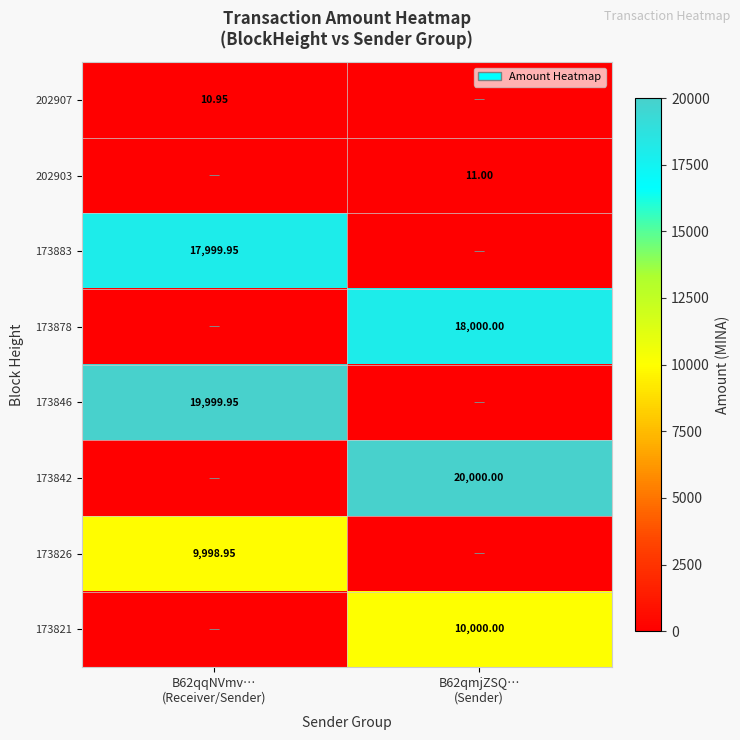

True or false: 173821 has a value of 10000.0 at B62qmjZSQ… (Sender).

True